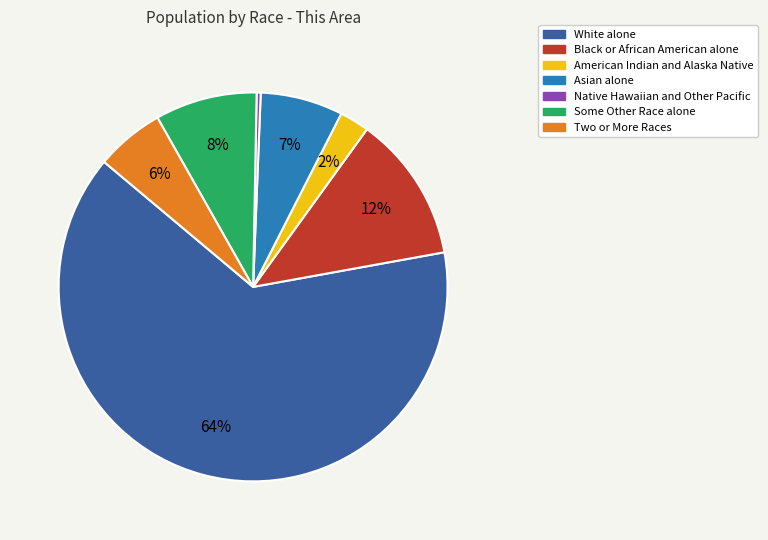

Which category has the smallest portion of the pie?

Native Hawaiian and Other Pacific